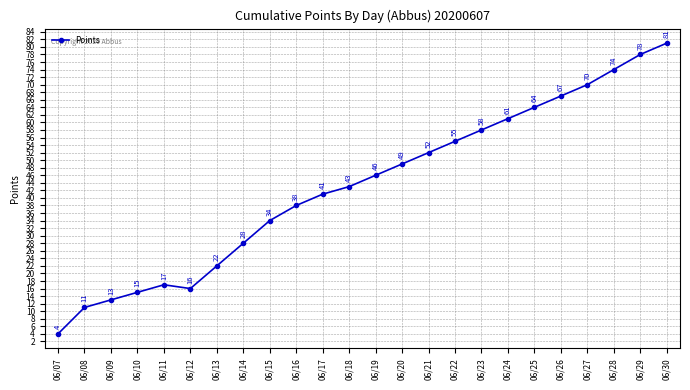

What is the minimum value shown in the chart?

4